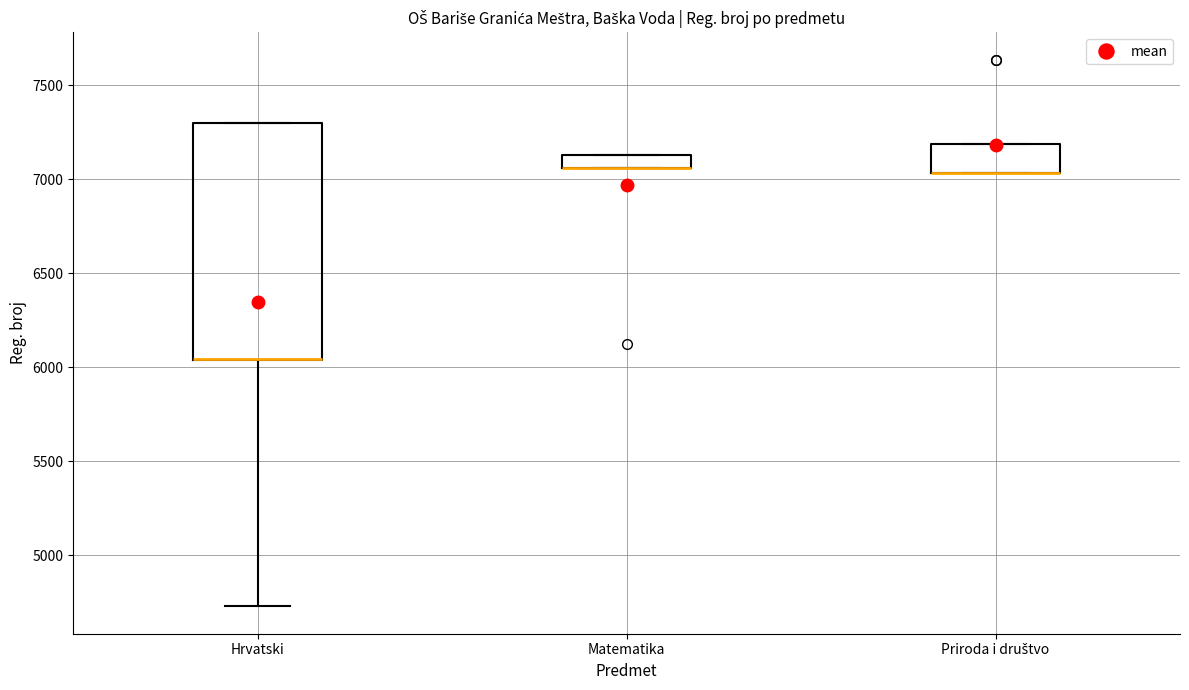

Which box is the tallest, from its lower edge to its upper edge?

Hrvatski